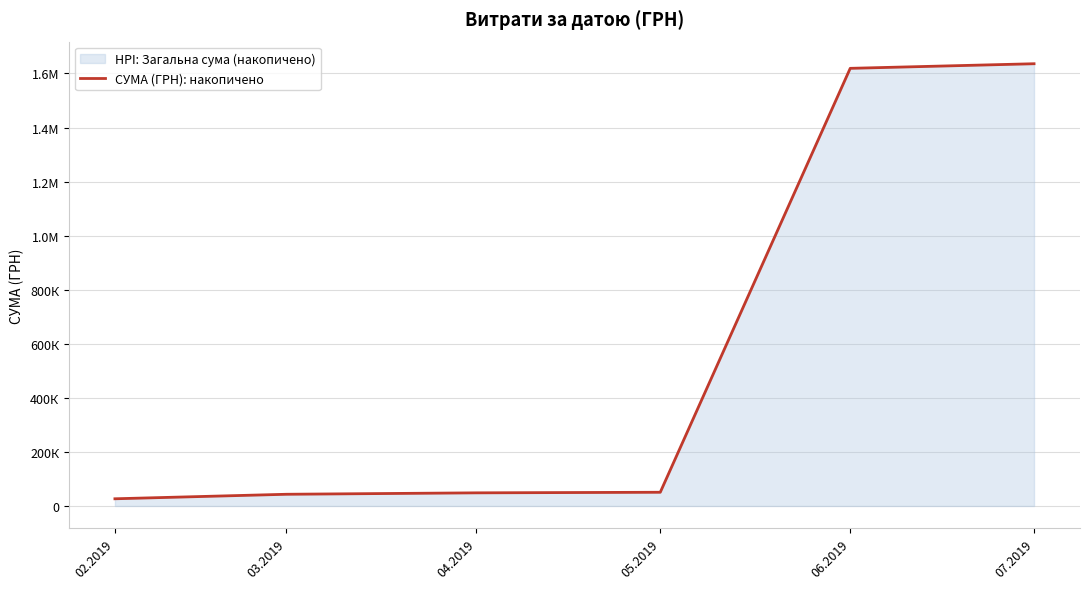

Reading left to right, list all the values displayed in this chart.

02.2019=26632.1	03.2019=43317.8	04.2019=48589.3	05.2019=50729.8	06.2019=1618919.7	07.2019=1635960.7